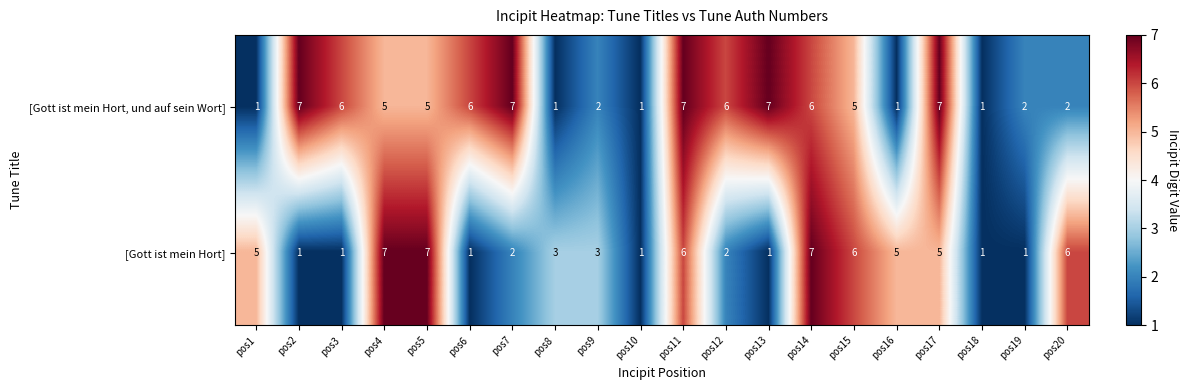

Is it true that [Gott ist mein Hort, und auf sein Wort] equals 1 at pos8?

True